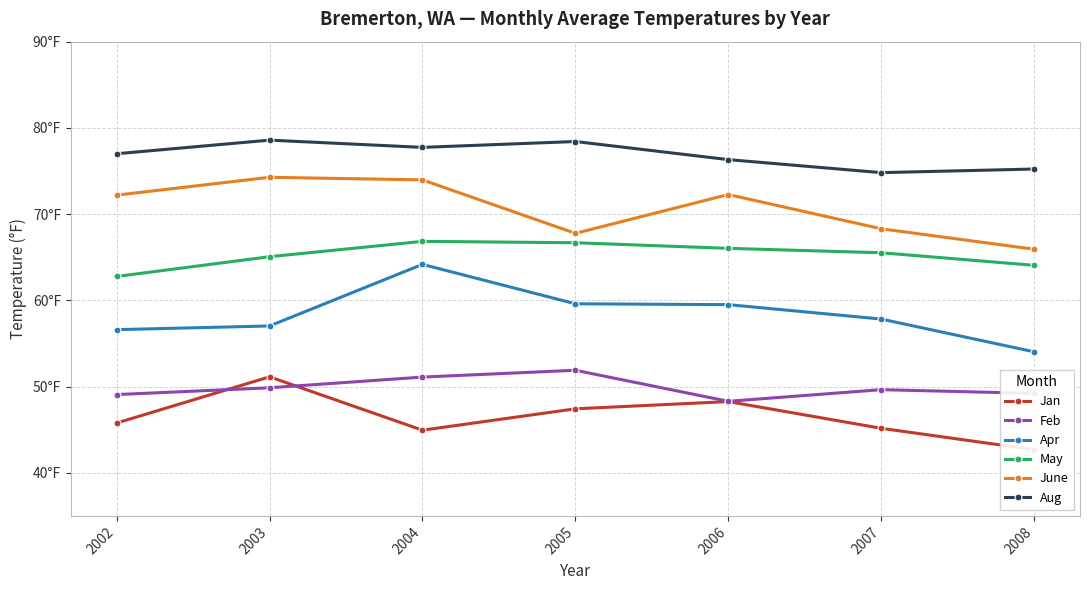

True or false: Aug has a value of 138.3 at 2005.

False